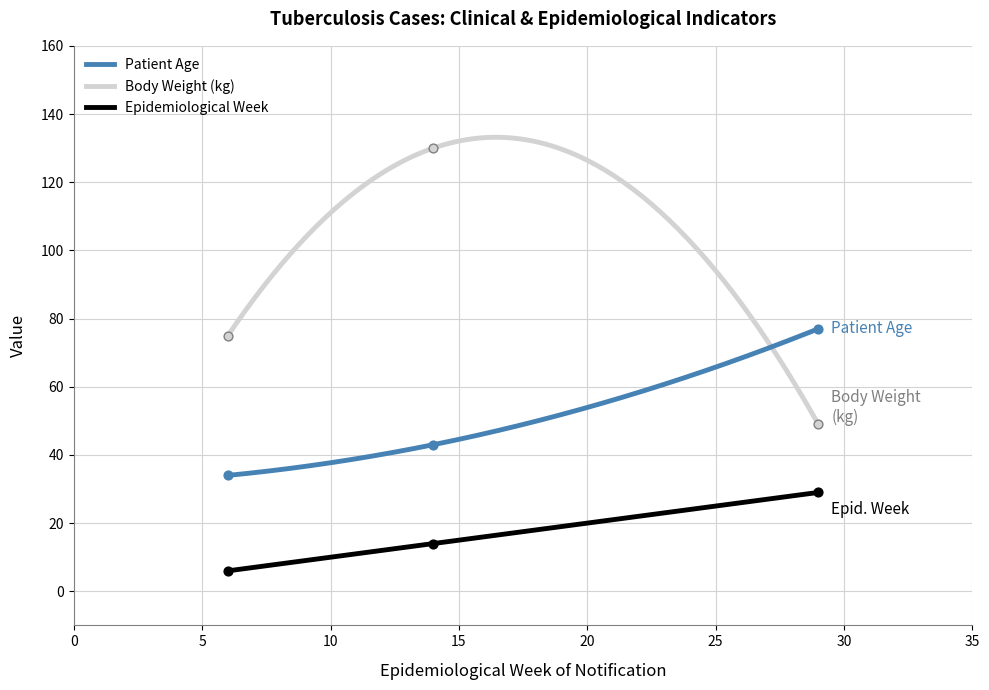

What is the total value across all series at 2021-02-09?

187